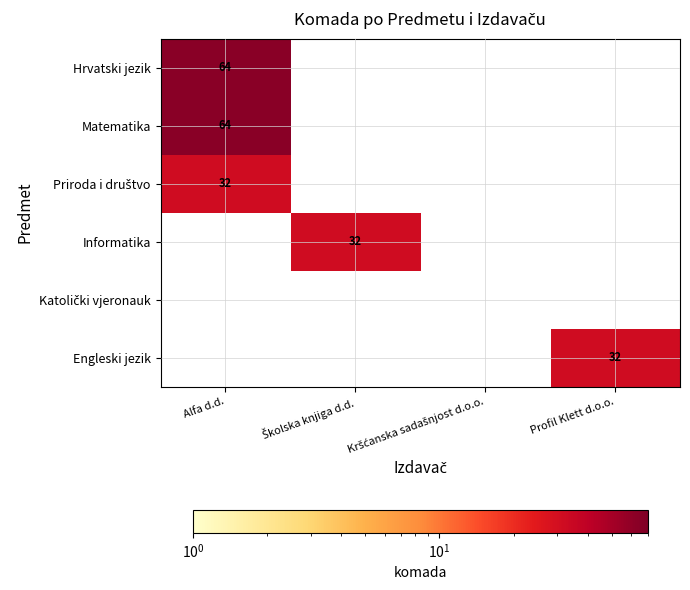

Is it true that Hrvatski jezik equals 64 at Alfa d.d.?

True